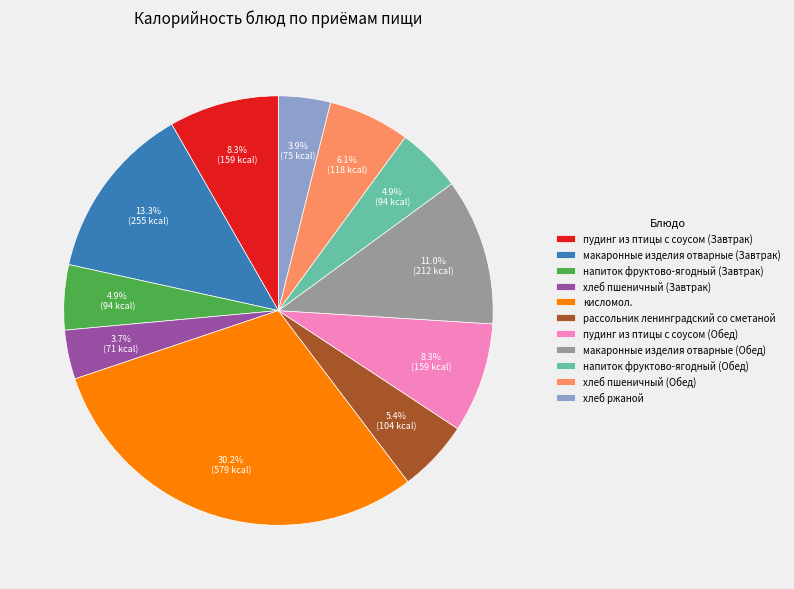

Combined, what portion of the pie is рассольник ленинградский со сметаной and макаронные изделия отварные (Завтрак)?

18.7%